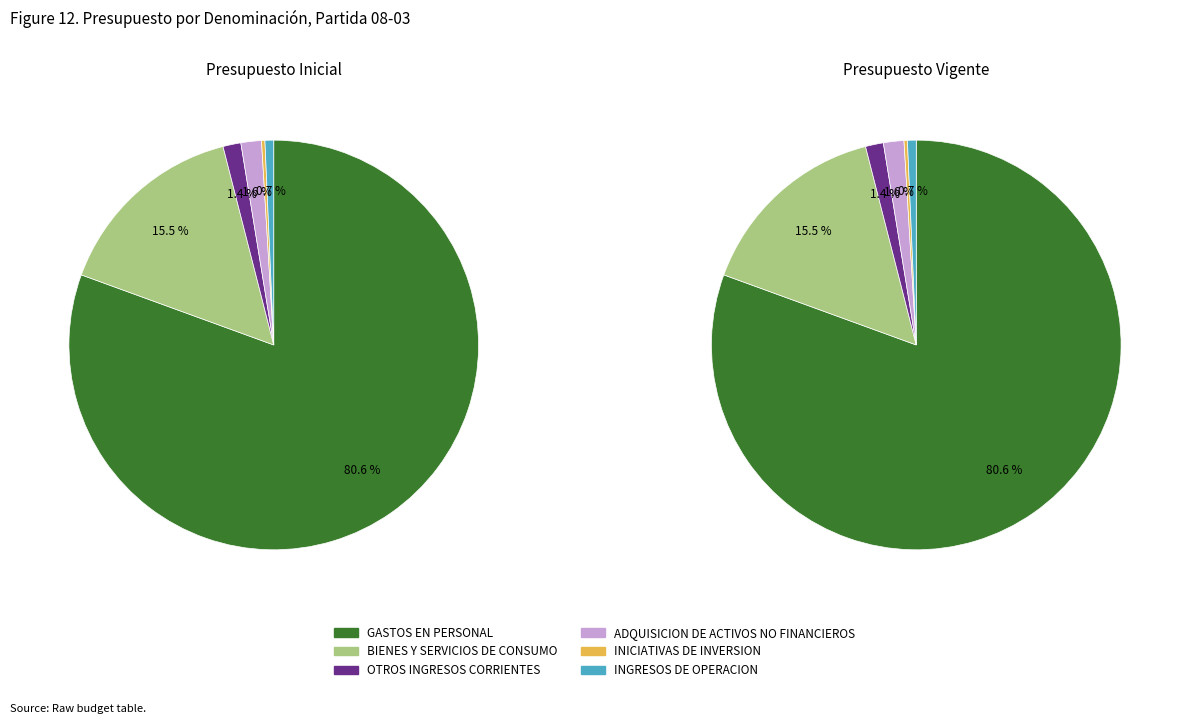

Does GASTOS EN PERSONAL represent more than half of the total?

Yes